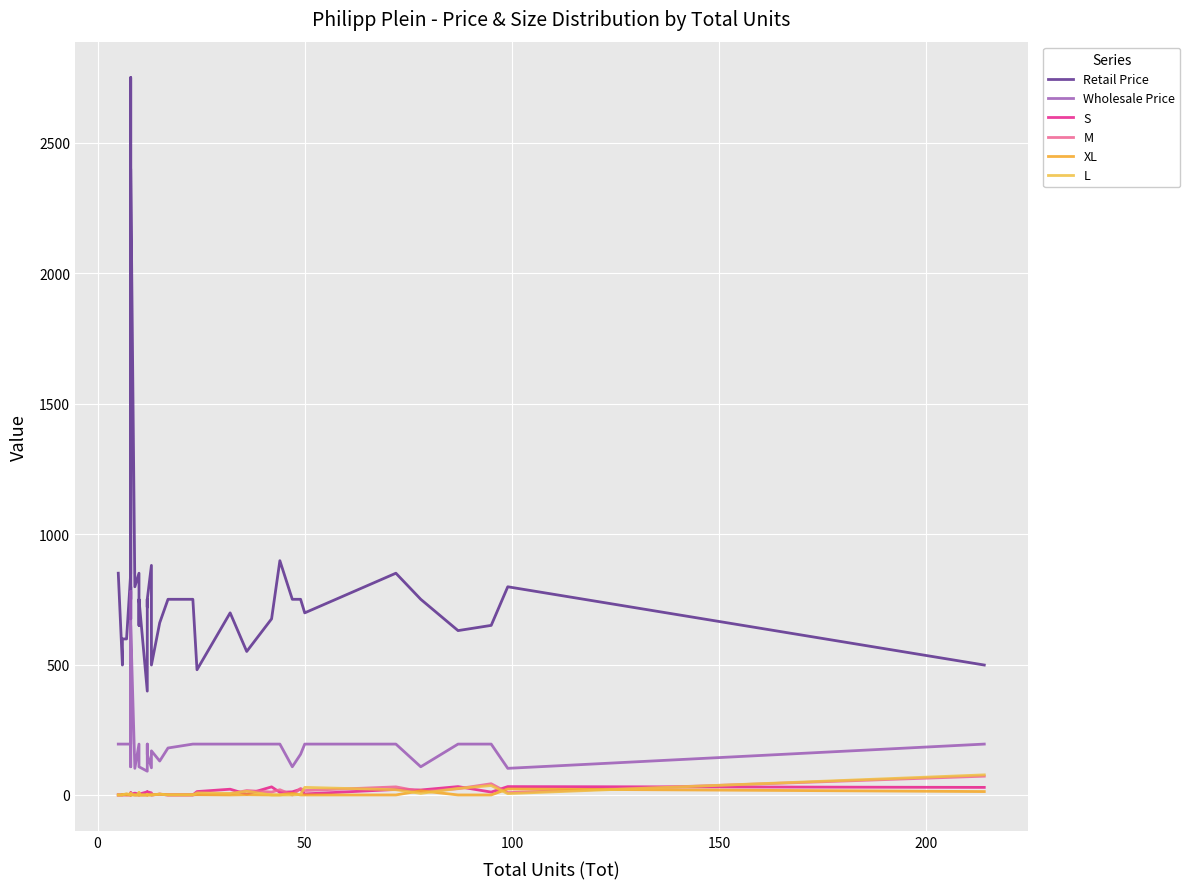

What are all the series names shown in the legend?

Retail Price, Wholesale Price, S, M, XL, L